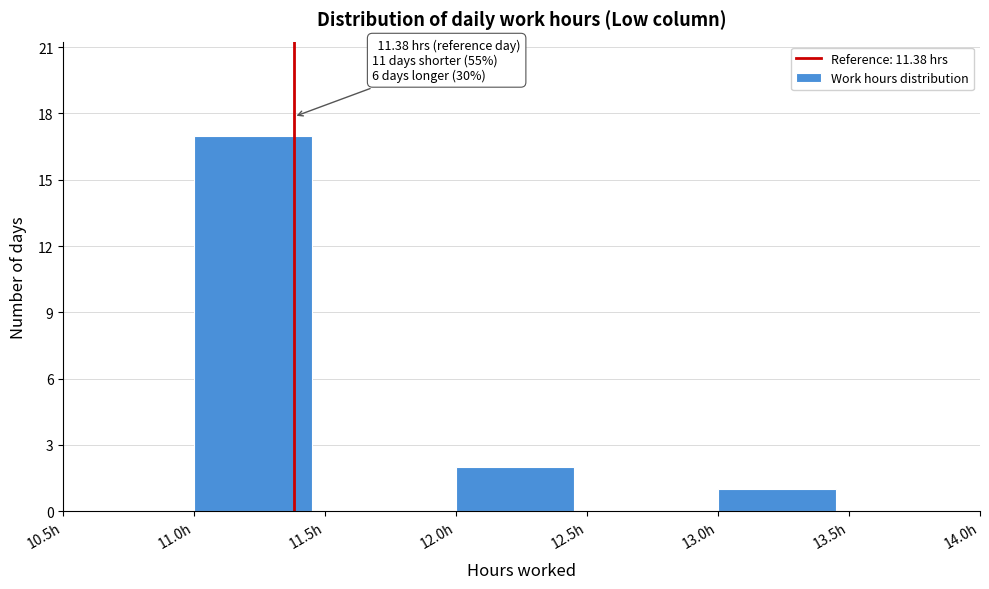

Over which range of the x-axis is the bar tallest?

11.0 to 11.5